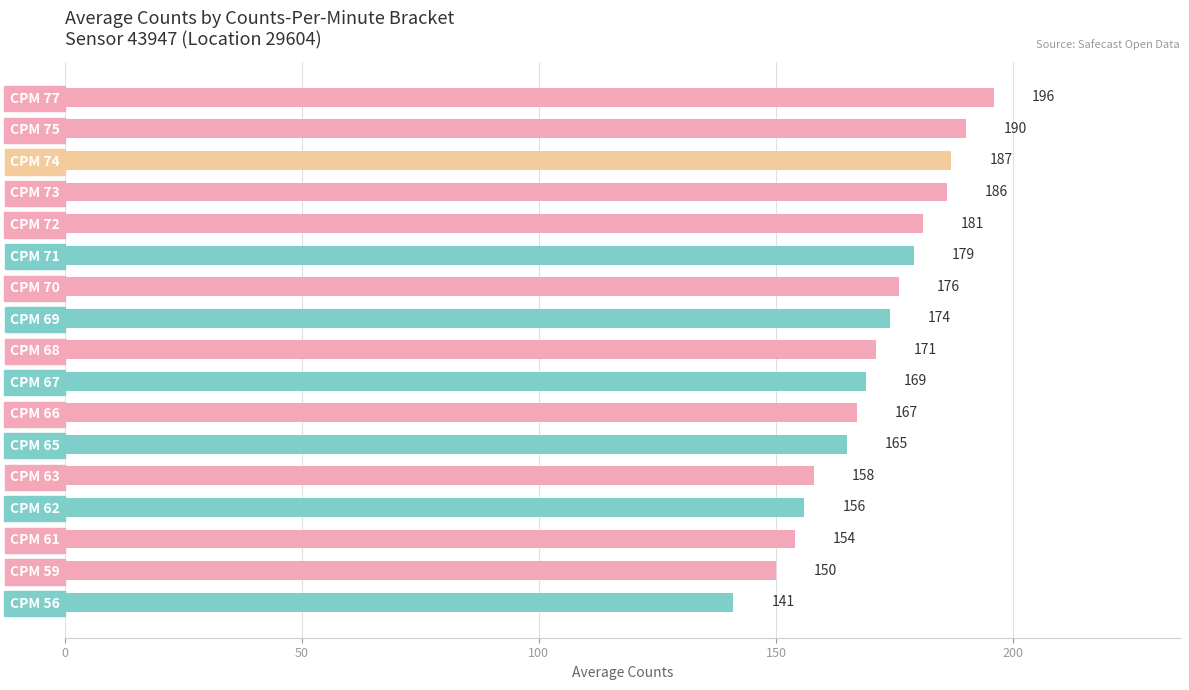

List the labels in order of value, smallest first.

CPM 56, CPM 59, CPM 61, CPM 62, CPM 63, CPM 65, CPM 66, CPM 67, CPM 68, CPM 69, CPM 70, CPM 71, CPM 72, CPM 73, CPM 74, CPM 75, CPM 77